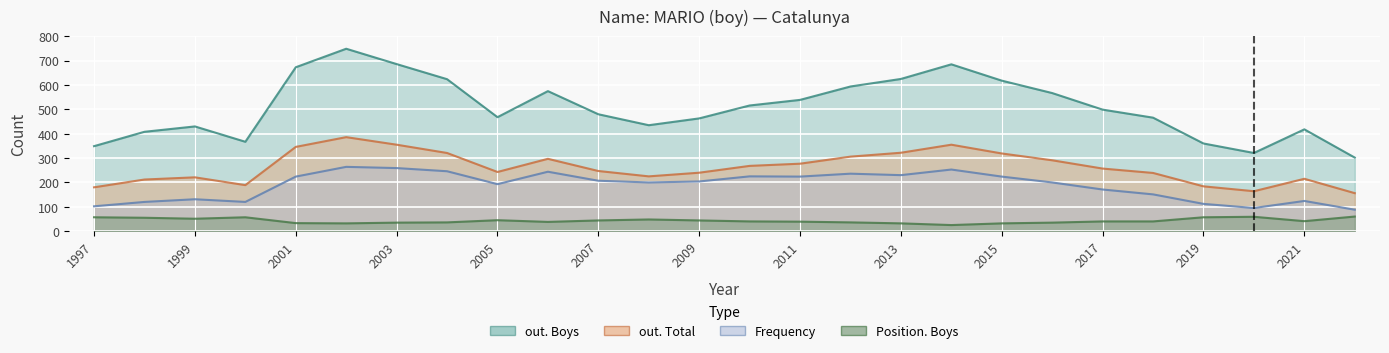

Which series changed the most between 2002 and 2011?

out. Boys